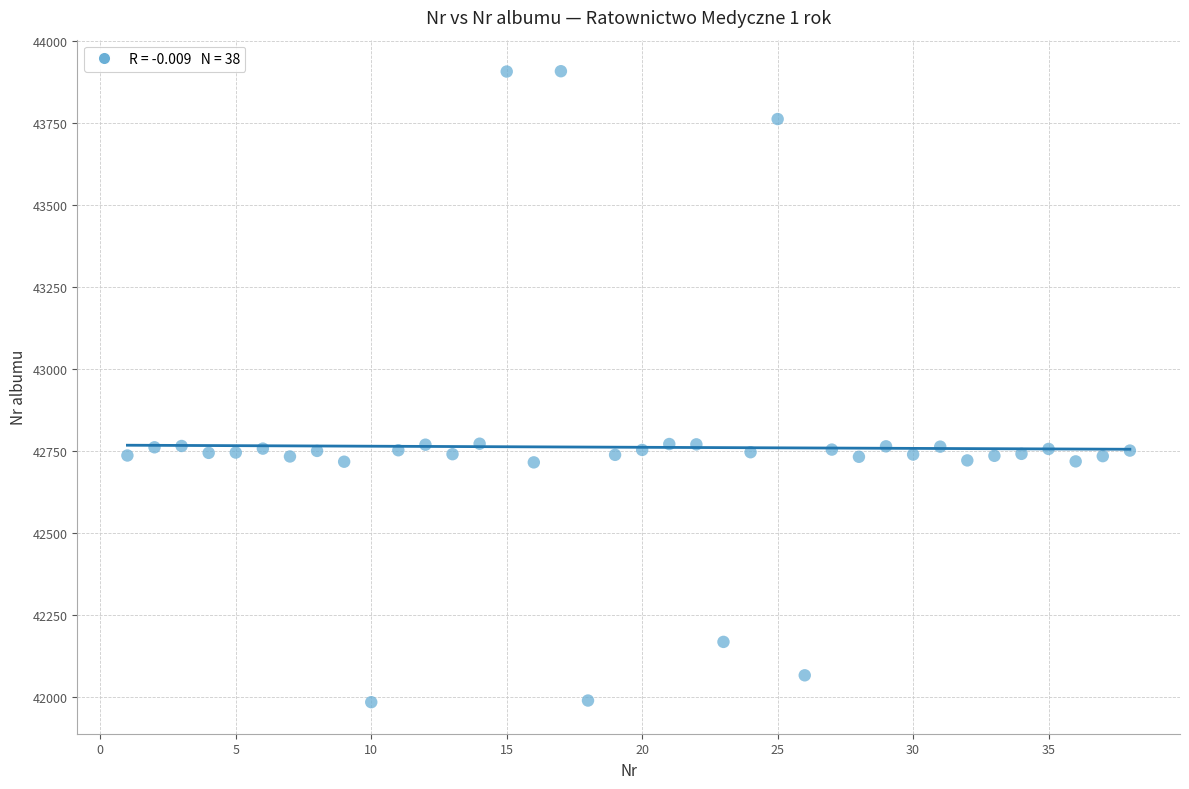

What is the range of X values (max minus min)?

37